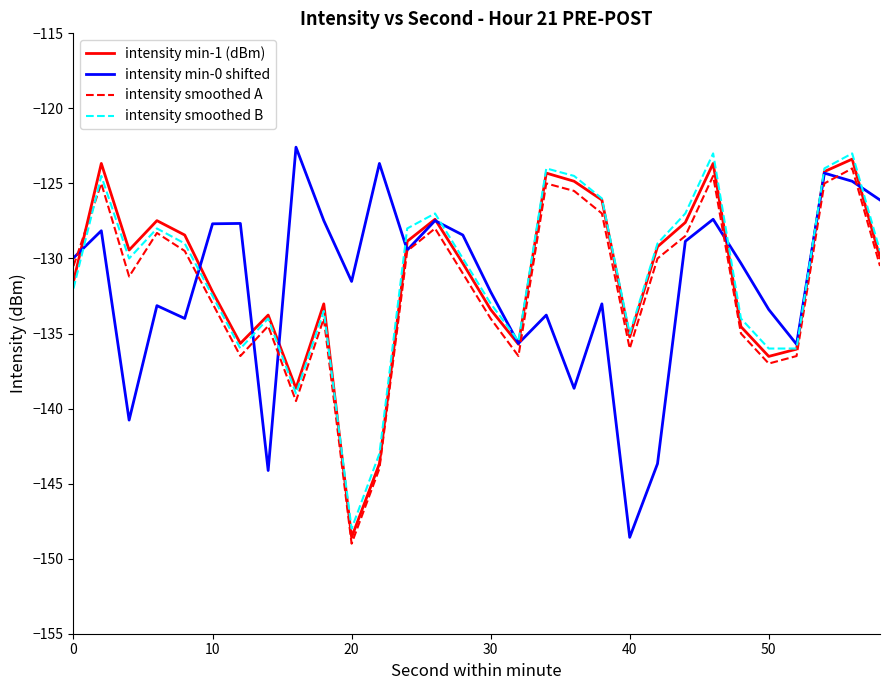

True or false: intensity smoothed A has more than 0 interior local peaks.

True